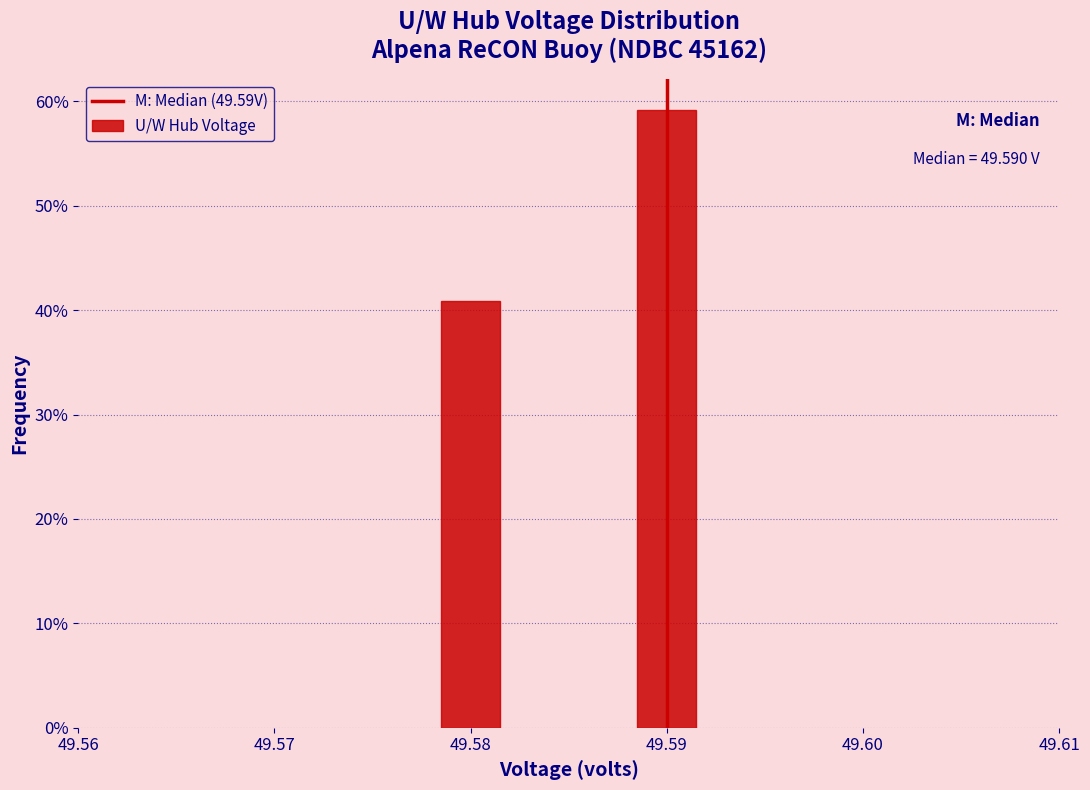

Reading right to left, transcribe all the data shown in this chart.

59.2	40.8